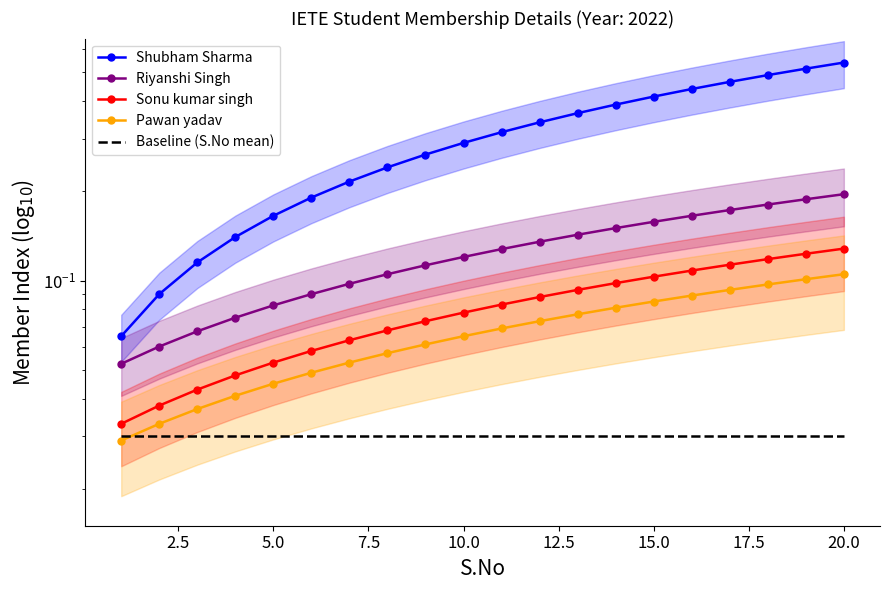

Is the value of Baseline (S.No mean) at 14 greater than the value of Pawan yadav at 17.5?

No